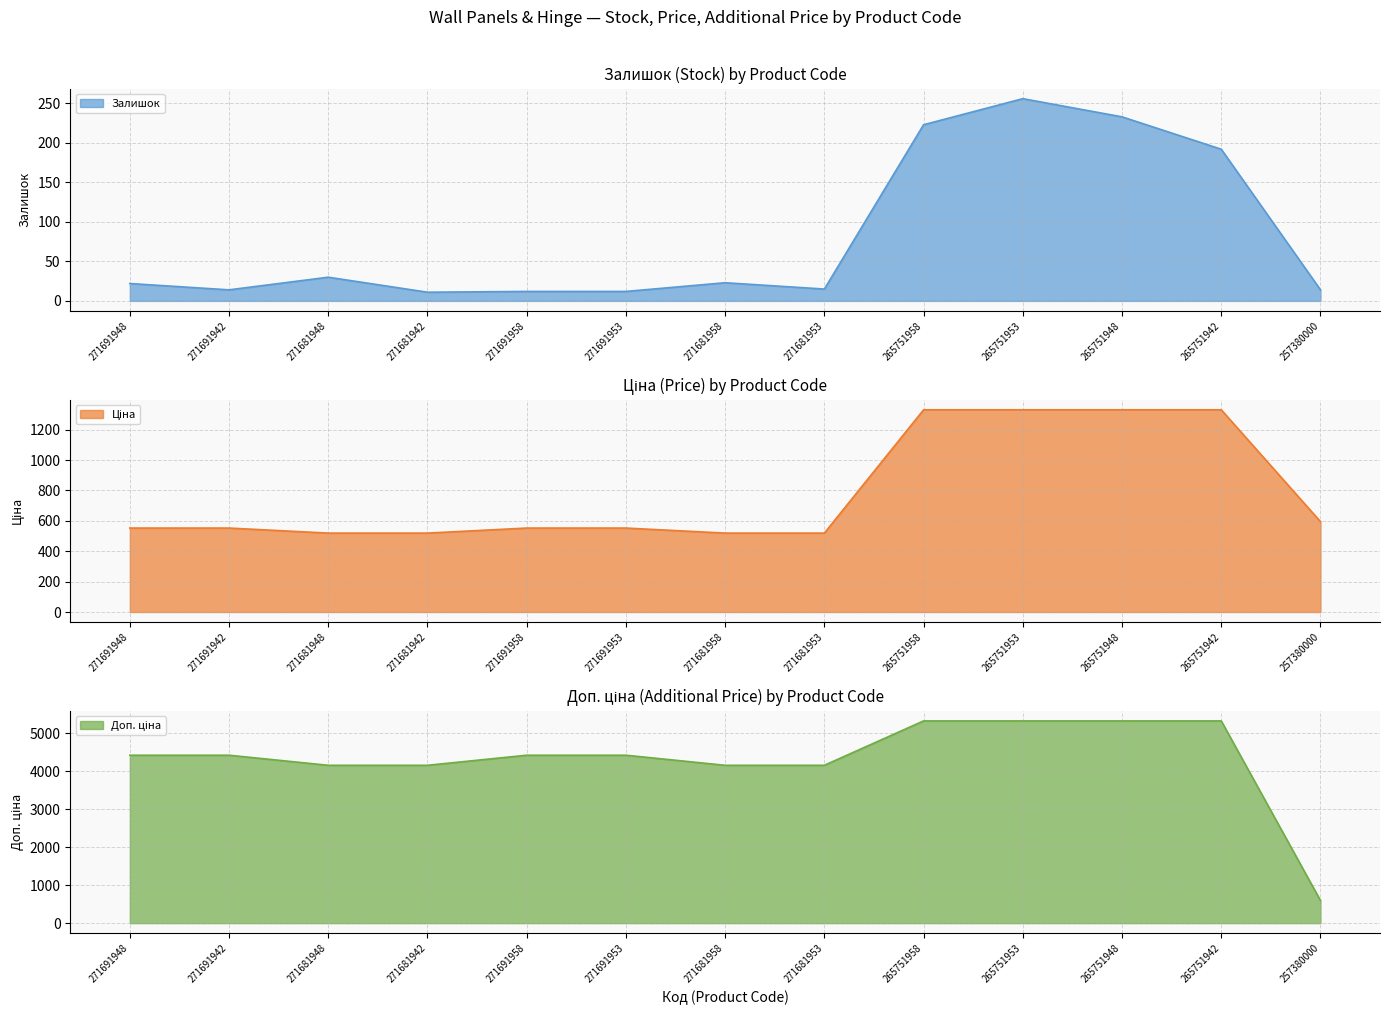

How many lines are shown in the chart?

3